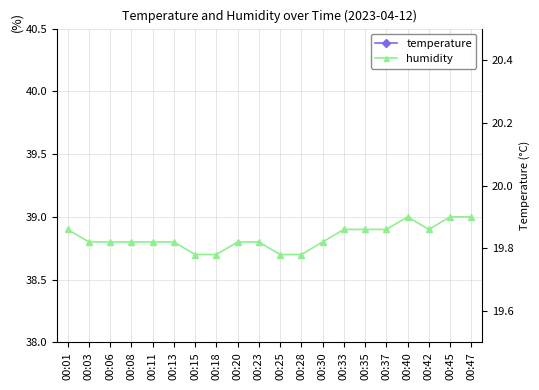

Which category has the highest value across all series?

00:40